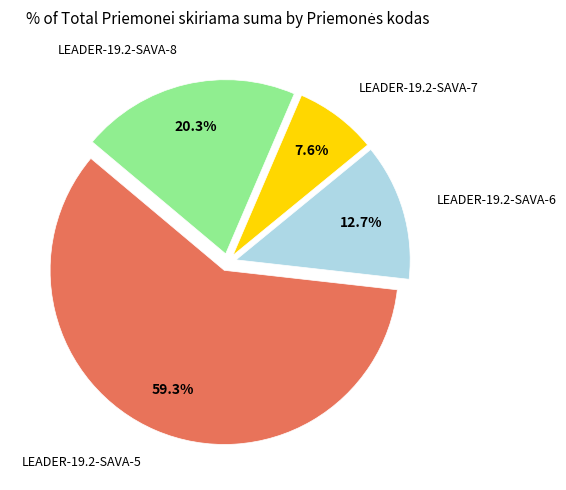

Does any single category account for the majority?

Yes